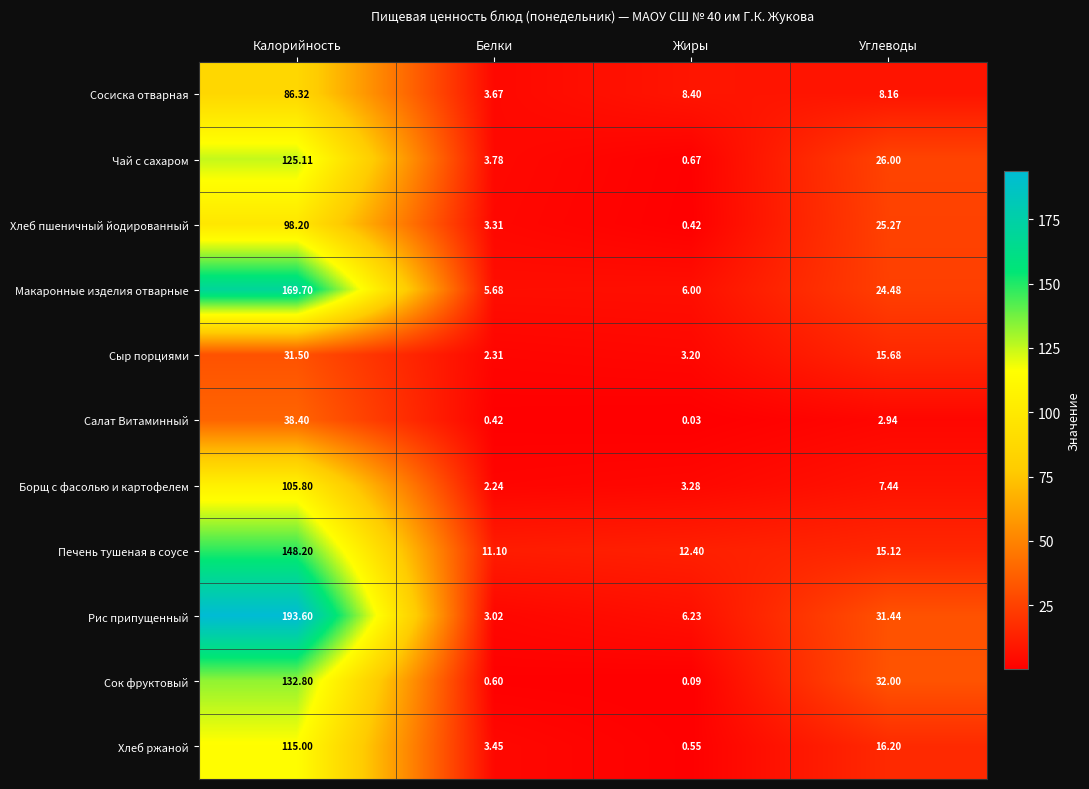

At which category does the chart reach its minimum across all series?

Жиры